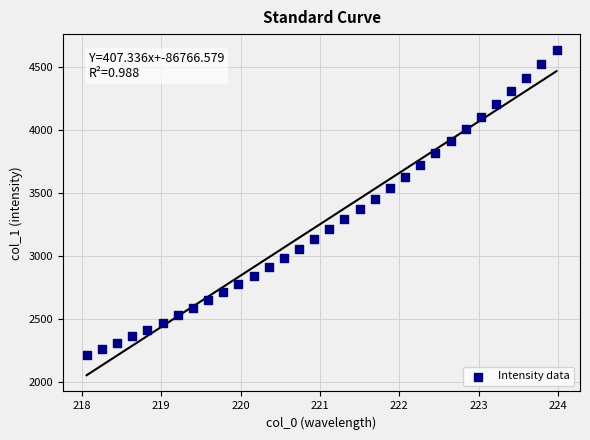

What is the range of Y values (max minus min)?

2416.5